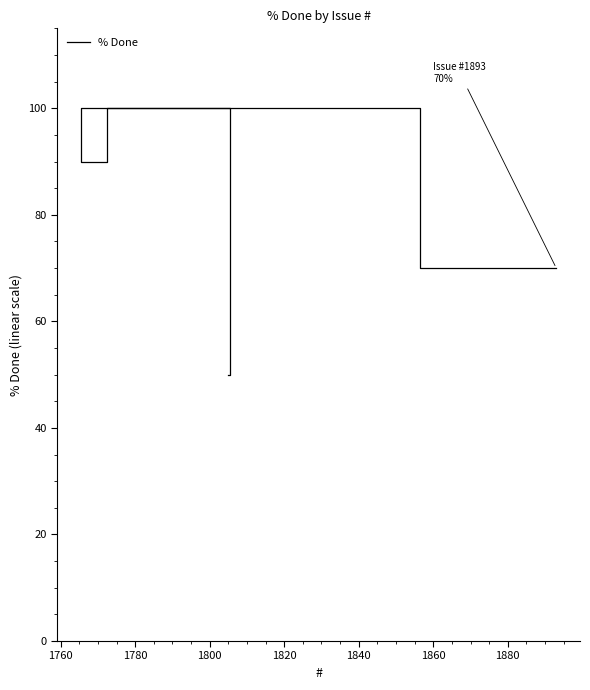

Approximately how many times larger is the value at 1820 compared to 1800?

0.5